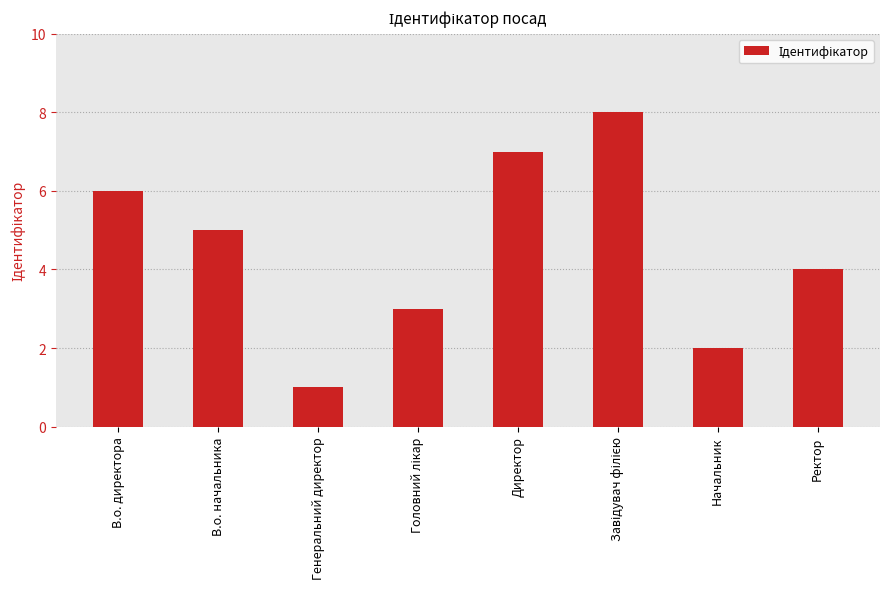

Which label corresponds to the smallest value in the chart?

Генеральний директор